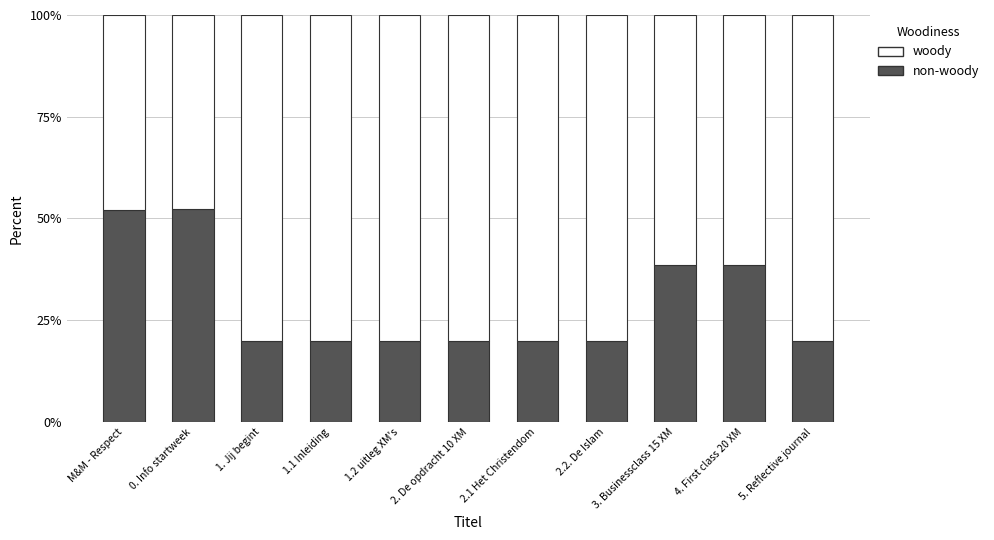

What is the total value across all series at 1.2 uitleg XM's?

100.0